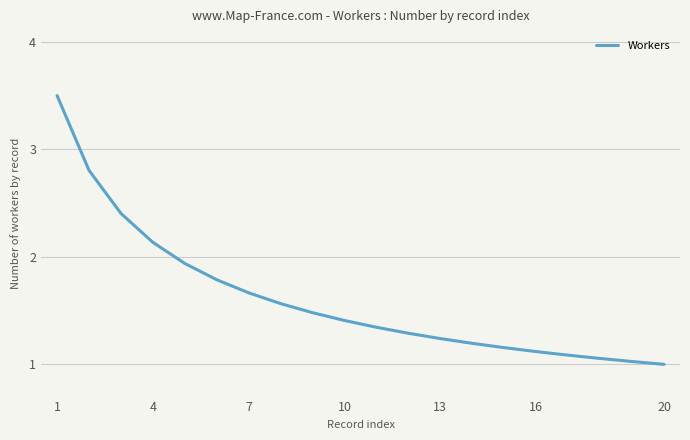

What is the difference between the maximum and minimum values?

2.5